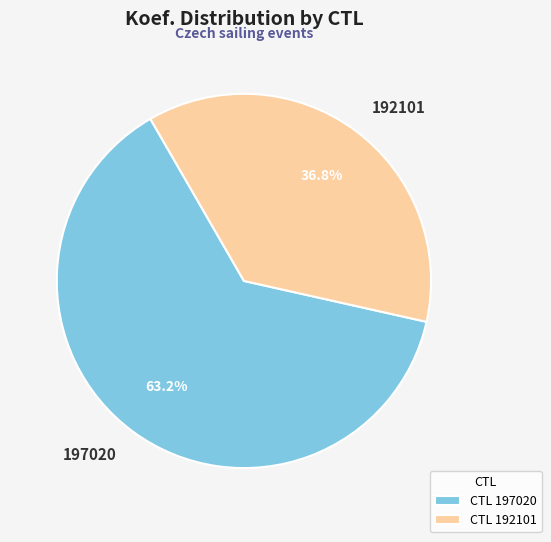

The 197020 slice represents 63% of the pie. True or false?

True